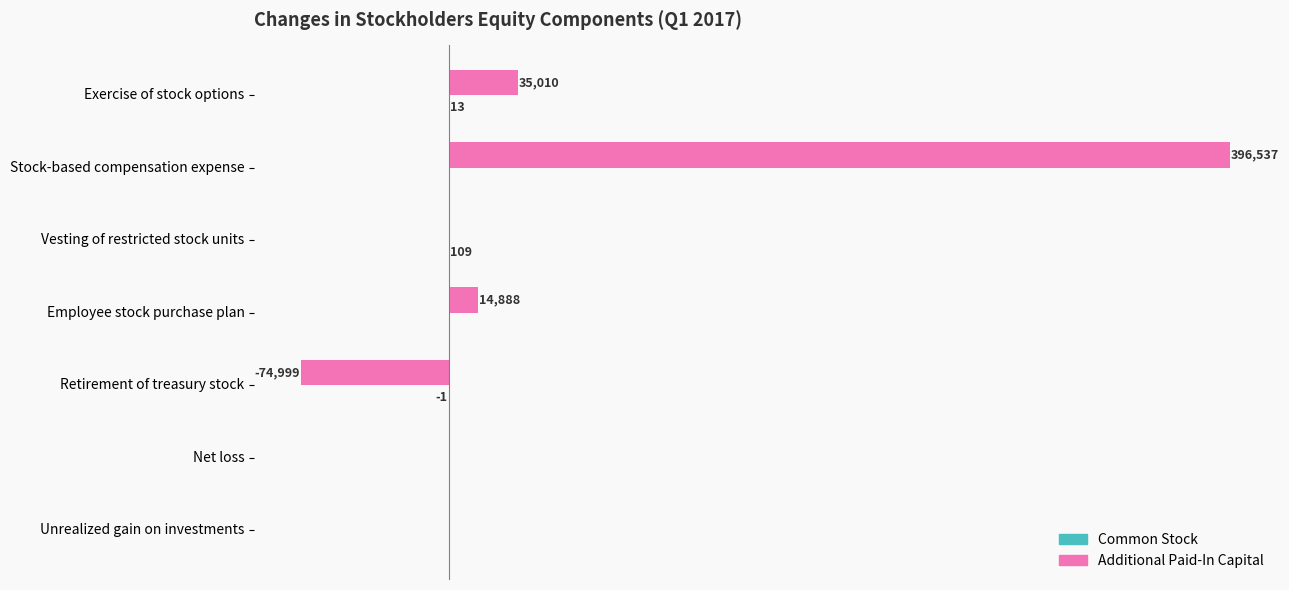

Between Stock-based compensation expense and Net loss, which series saw the biggest shift?

Additional Paid-In Capital